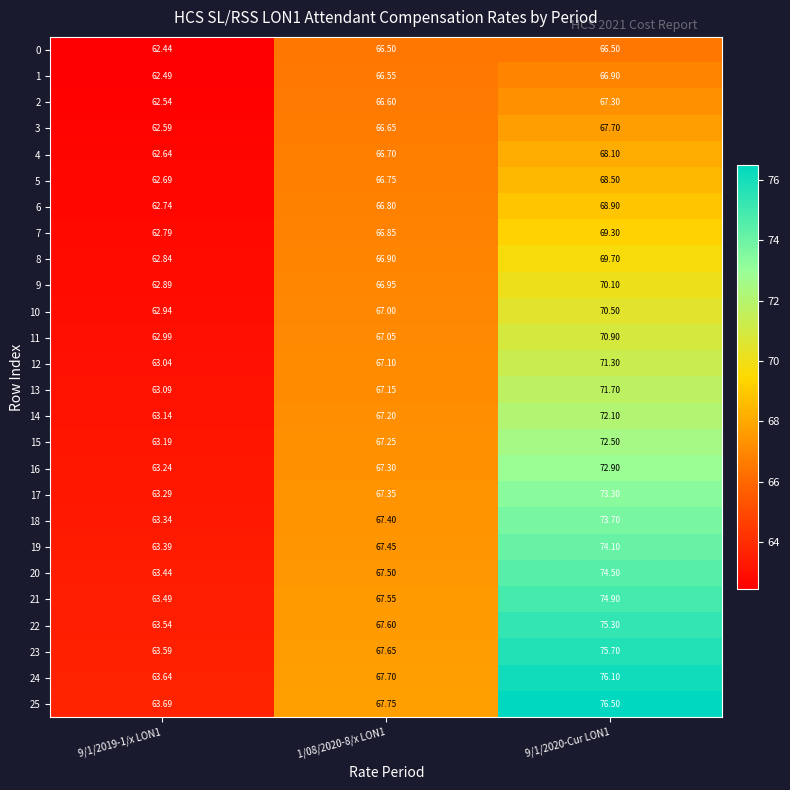

Is the value of 1 at 1/08/2020-8/x LON1 greater than the value of 25 at 1/08/2020-8/x LON1?

No